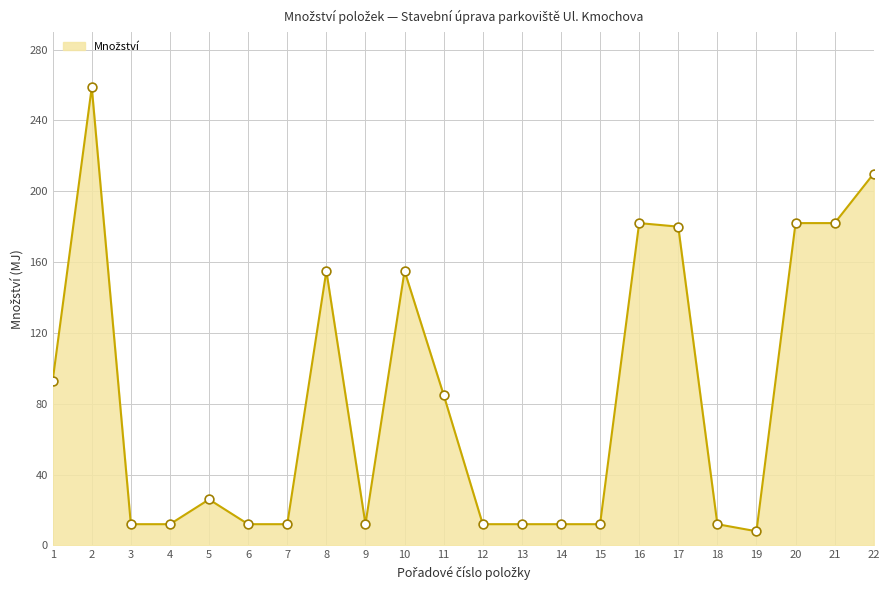

What is the ratio of the value at 18 to the value at 9?

1.0